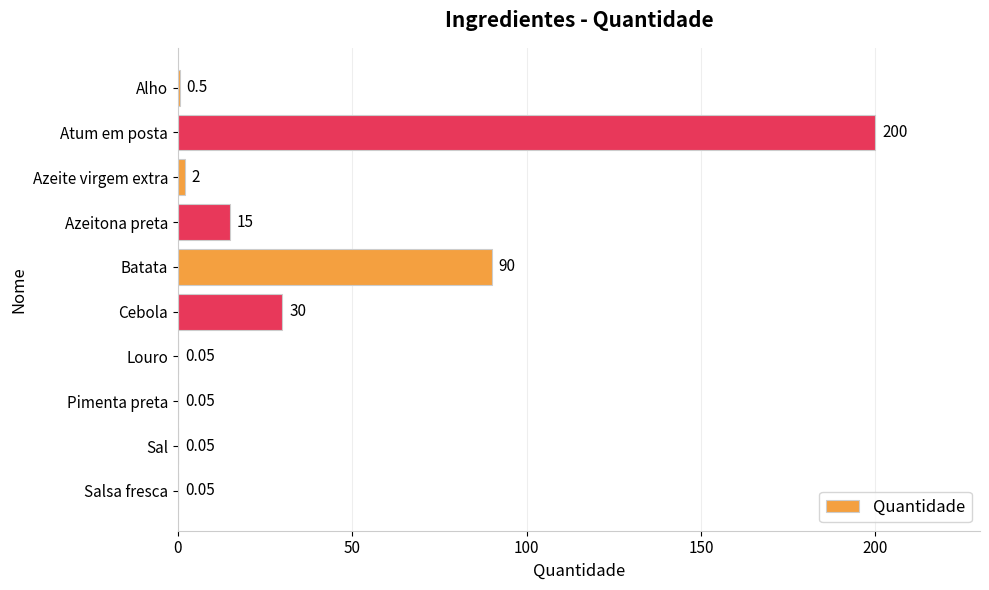

Which has a higher value, Pimenta preta or Azeite virgem extra?

Azeite virgem extra